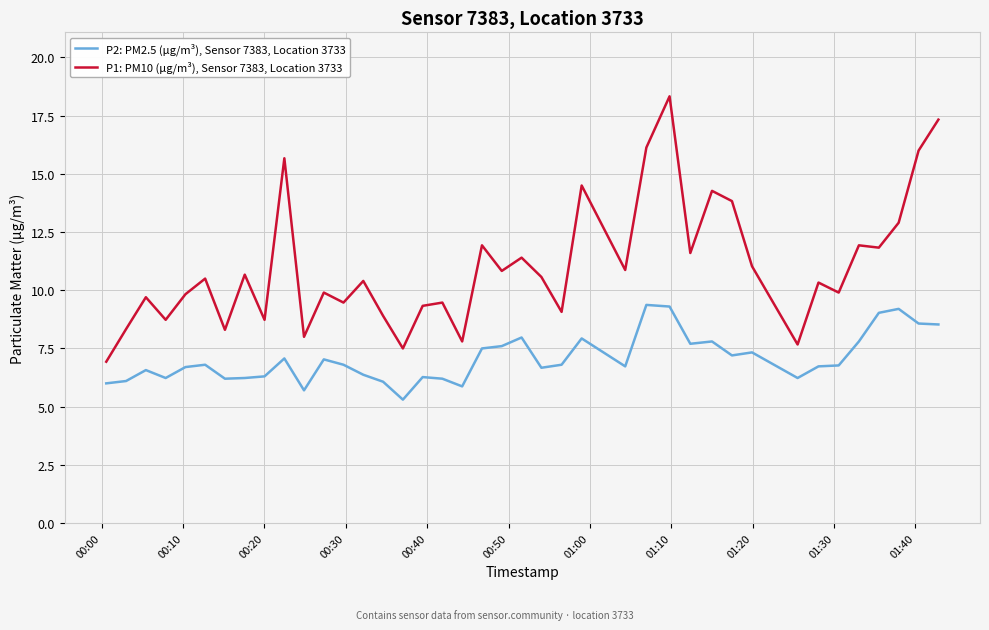

In P1: PM10 (µg/m³), Sensor 7383, Location 3733, how many points are lower than both neighbors (excluding endpoints)?

14